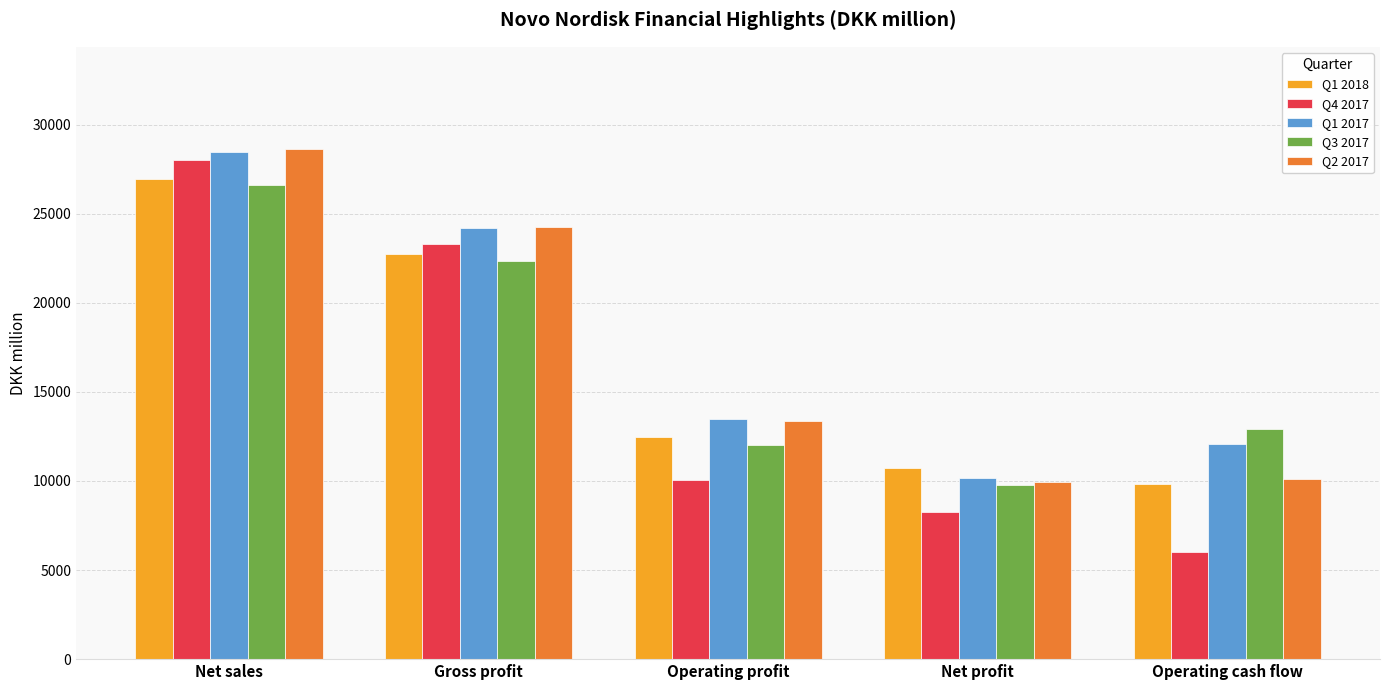

How many groups of bars are there?

5